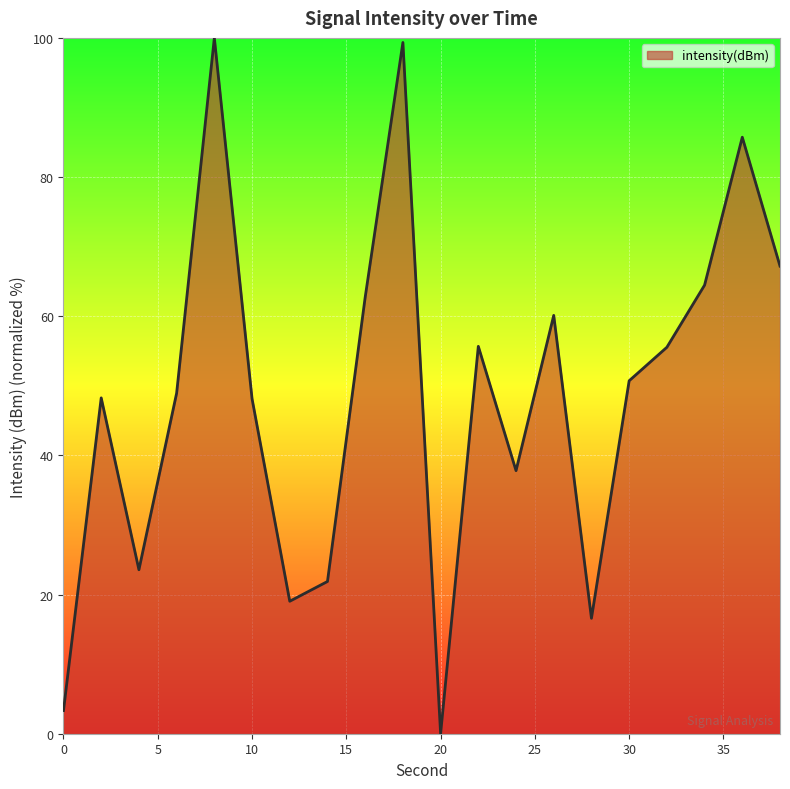

Count the number of categories in the chart.

20